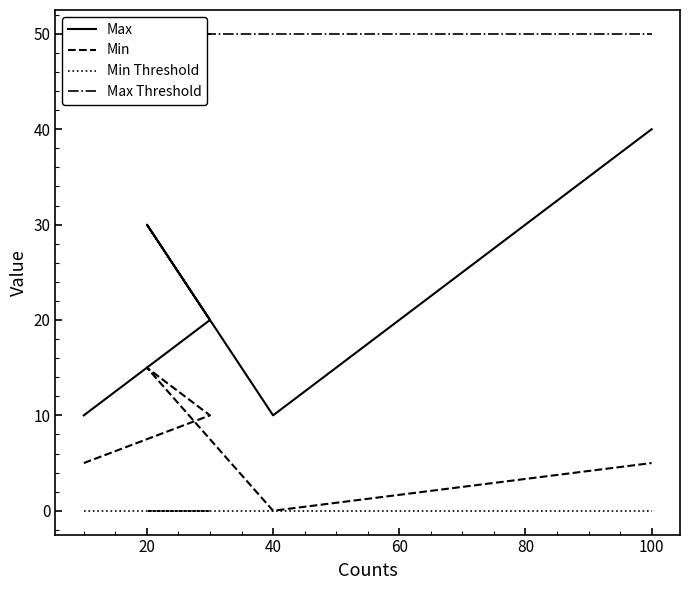

Rank the series by their maximum value, from highest to lowest.

Max Threshold, Max, Min, Min Threshold